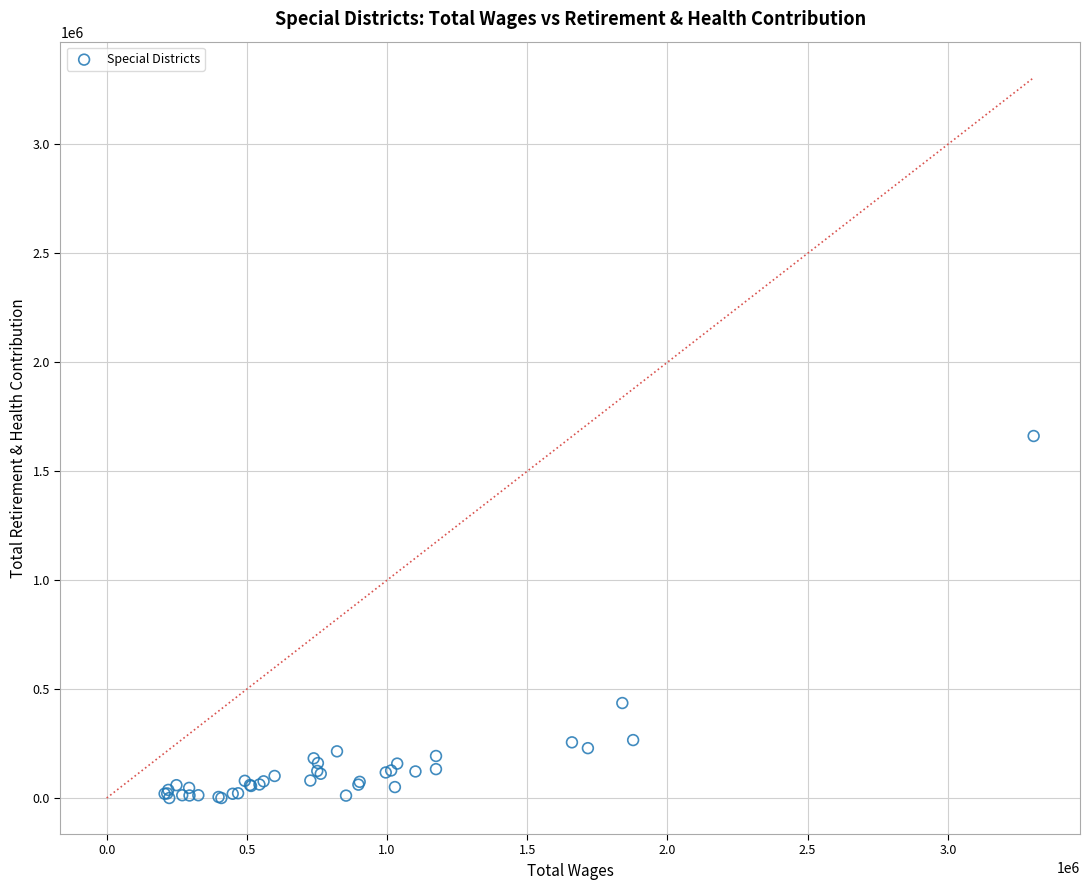

What Y value in the scatter plot is closest to 830720?

435909